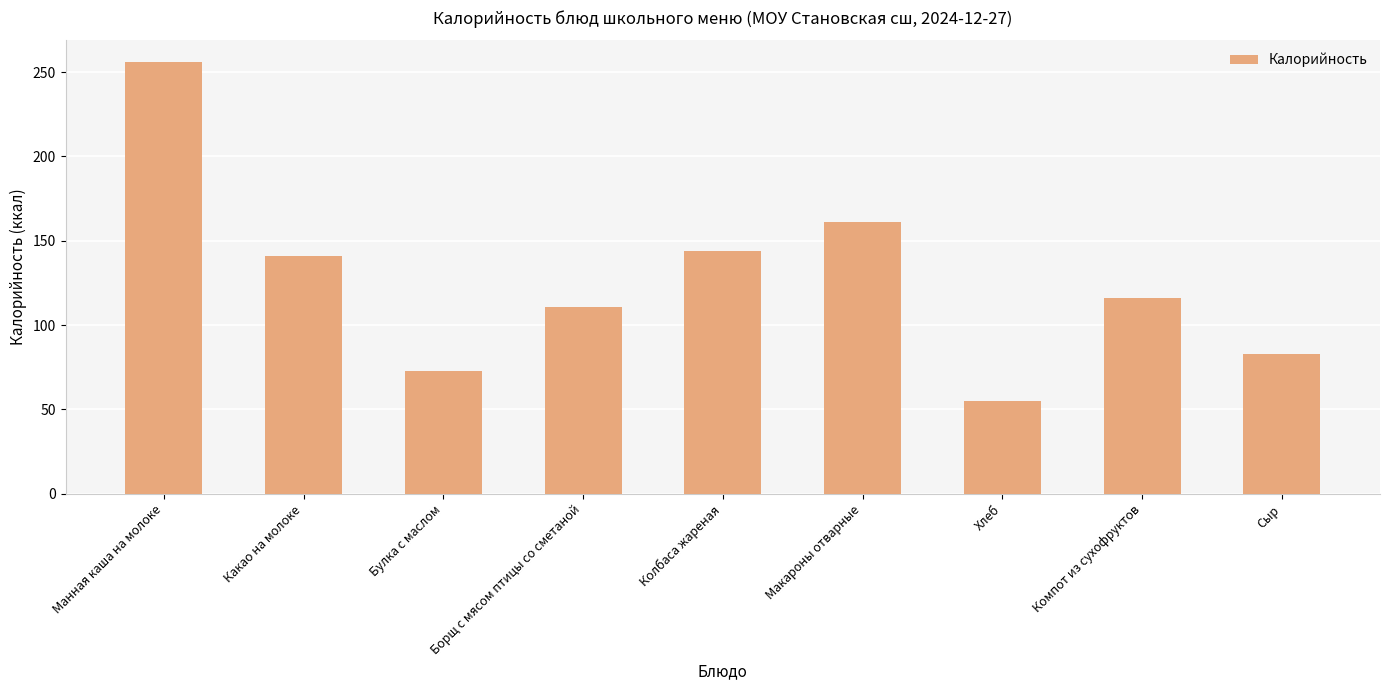

What is the value of the 7th bar from the left?

55